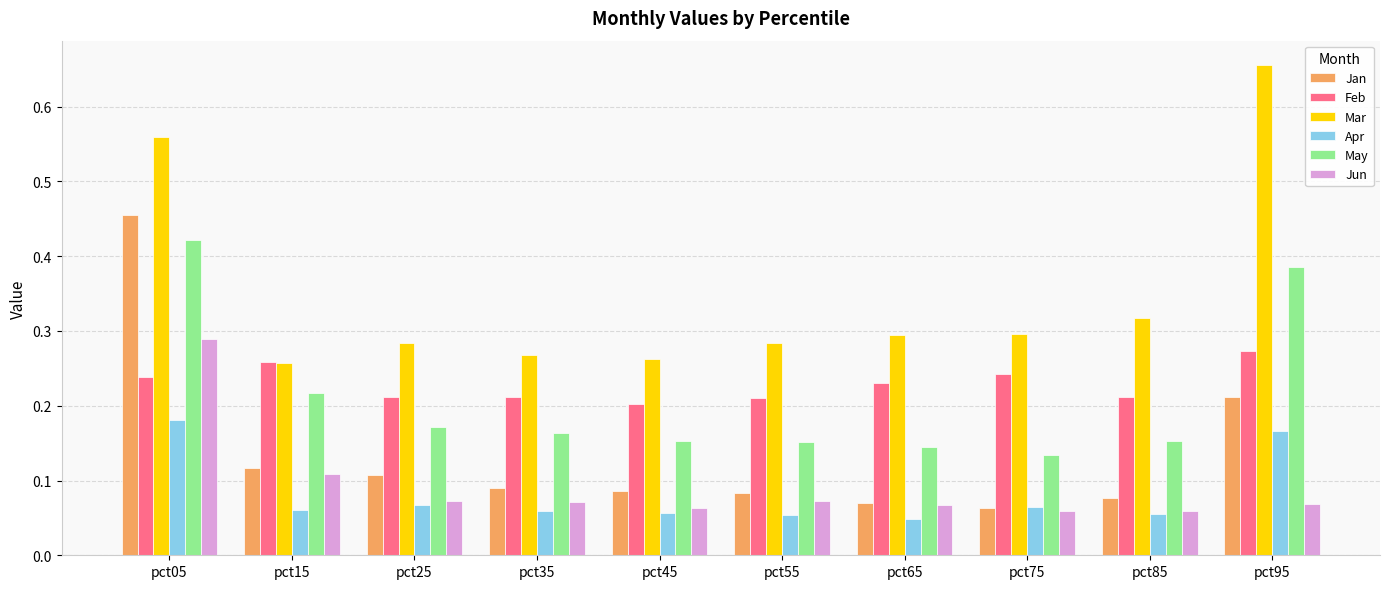

How many bars are there in each group?

6